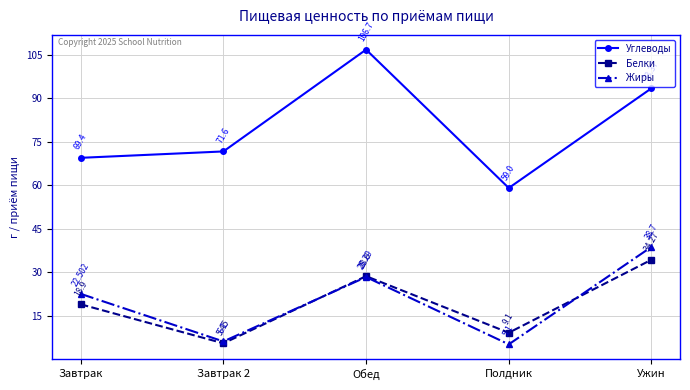

True or false: Белки has a value of 56.1 at Ужин.

False